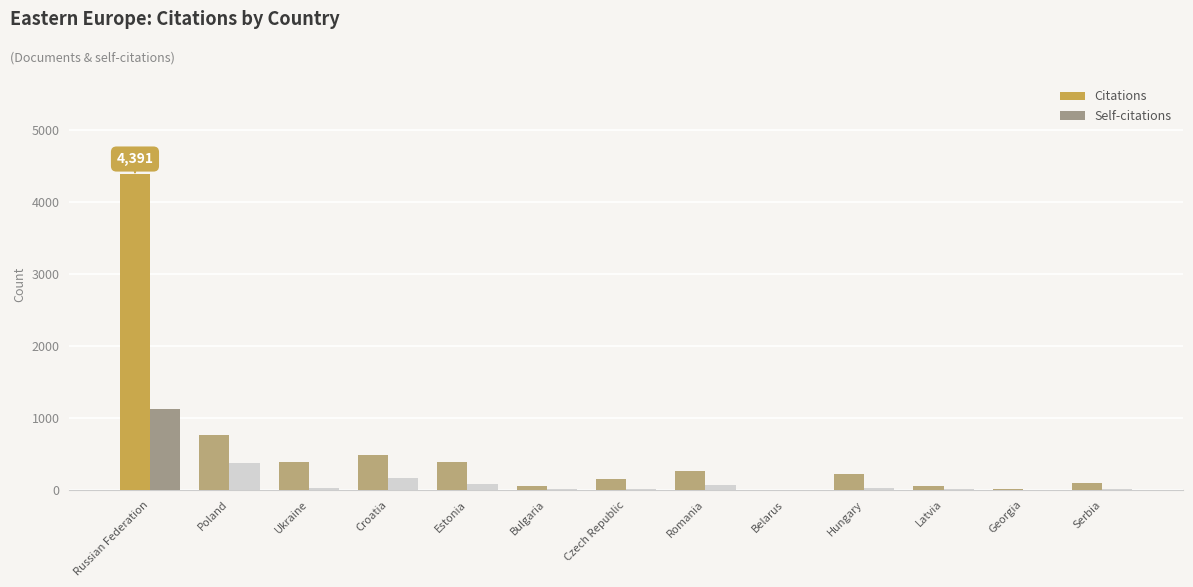

Are the bars horizontal?

No